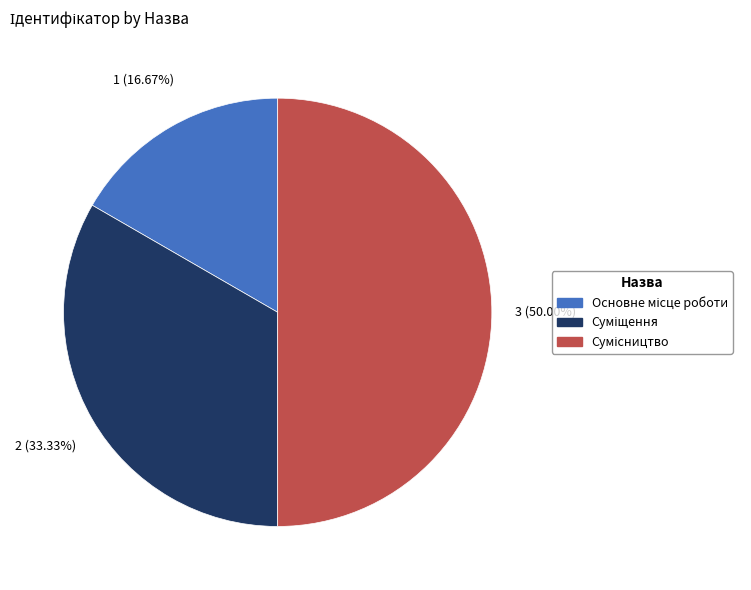

True or false: Суміщення accounts for 25% of the total.

False